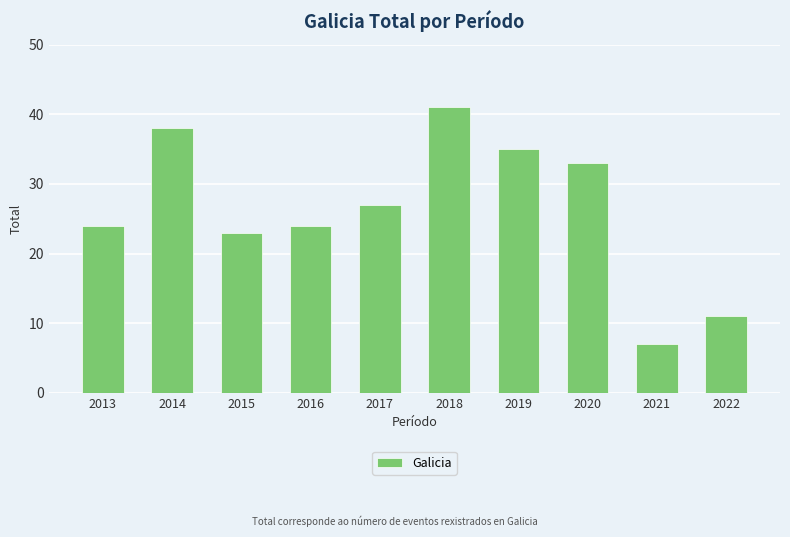

What is the value of the 3rd bar from the left?

23